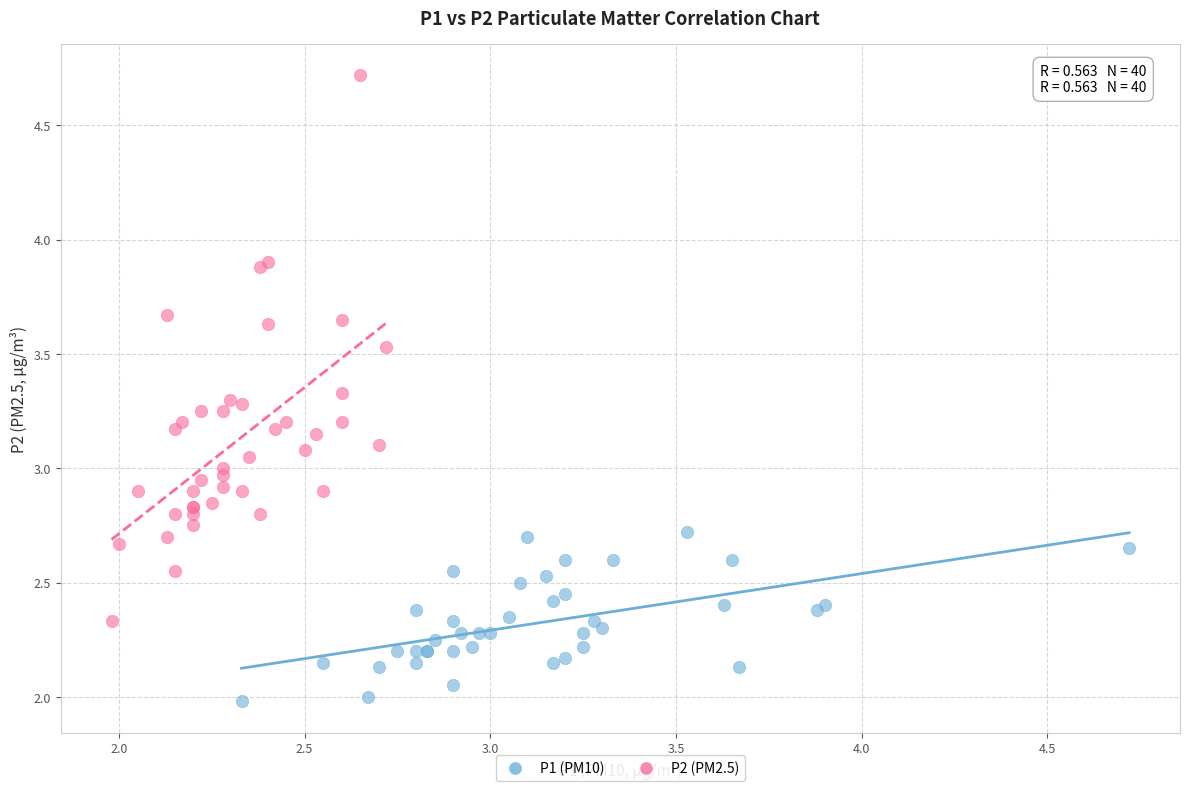

Which series contains the lowest Y value?

P1 (PM10)